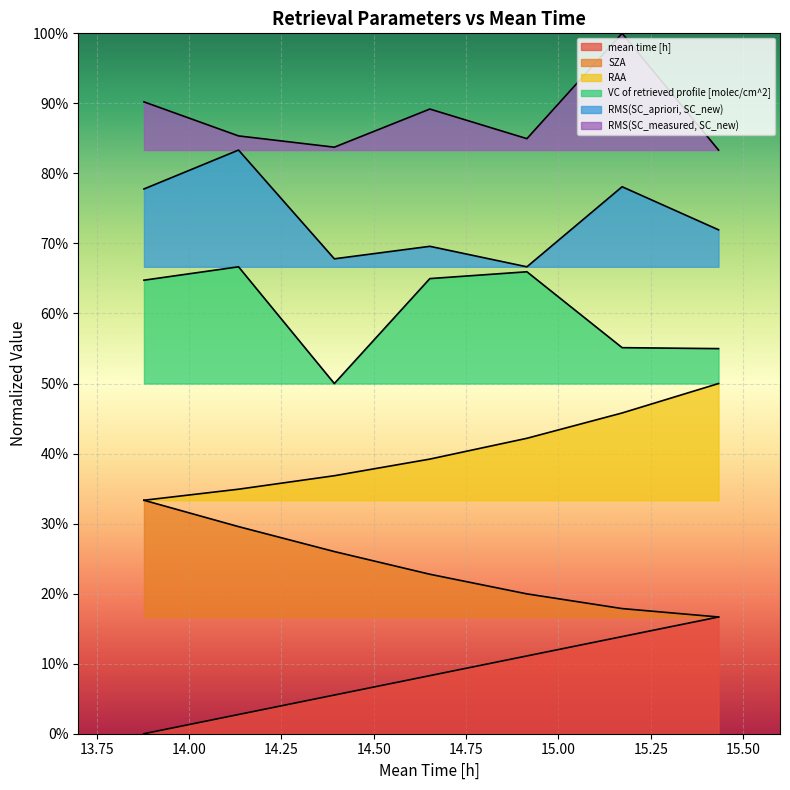

Is it true that RMS(SC_measured, SC_new) equals 1.7 at 7?

False